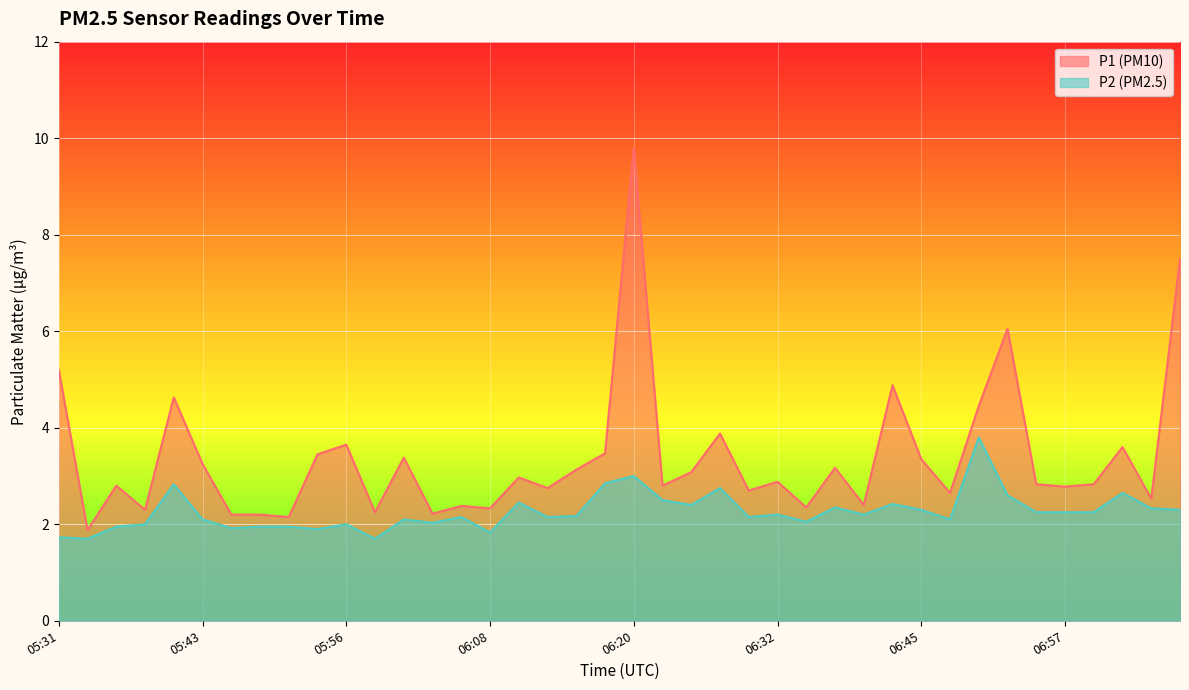

At which label does P1 first exceed 2?

05:31